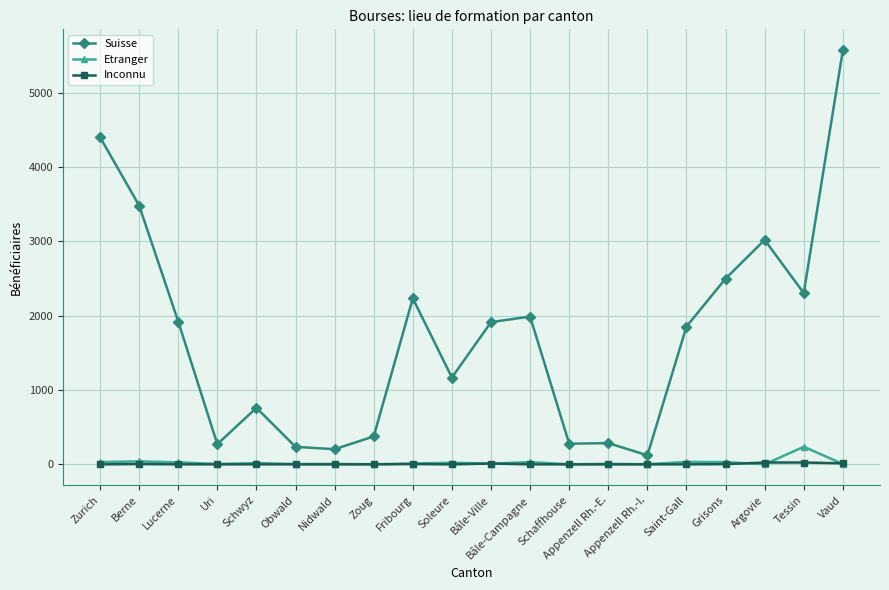

Does the chart display data point markers on the line(s)?

Yes